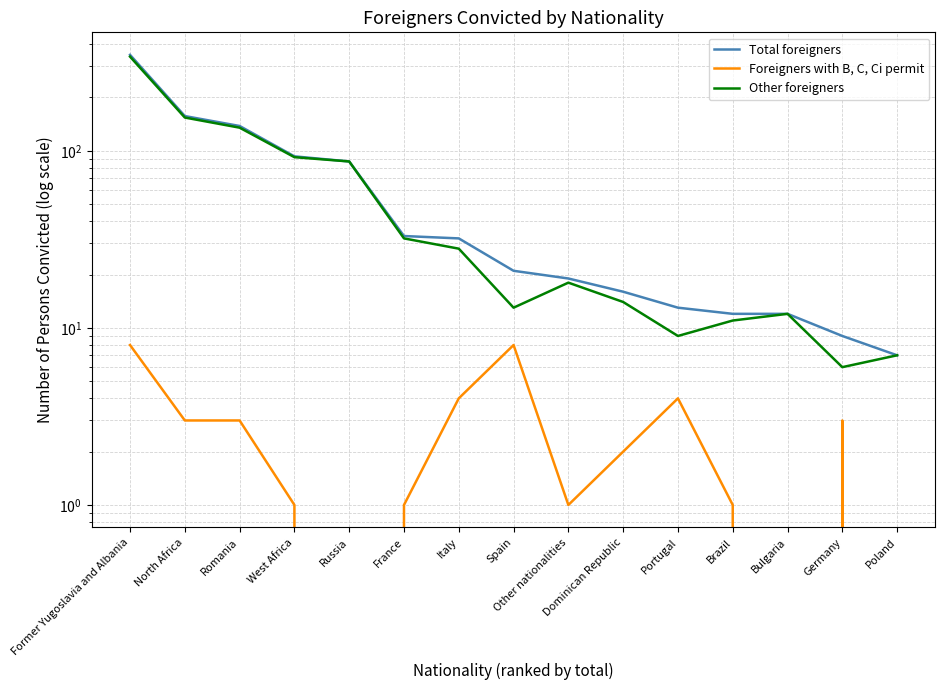

How many lines are shown in the chart?

3